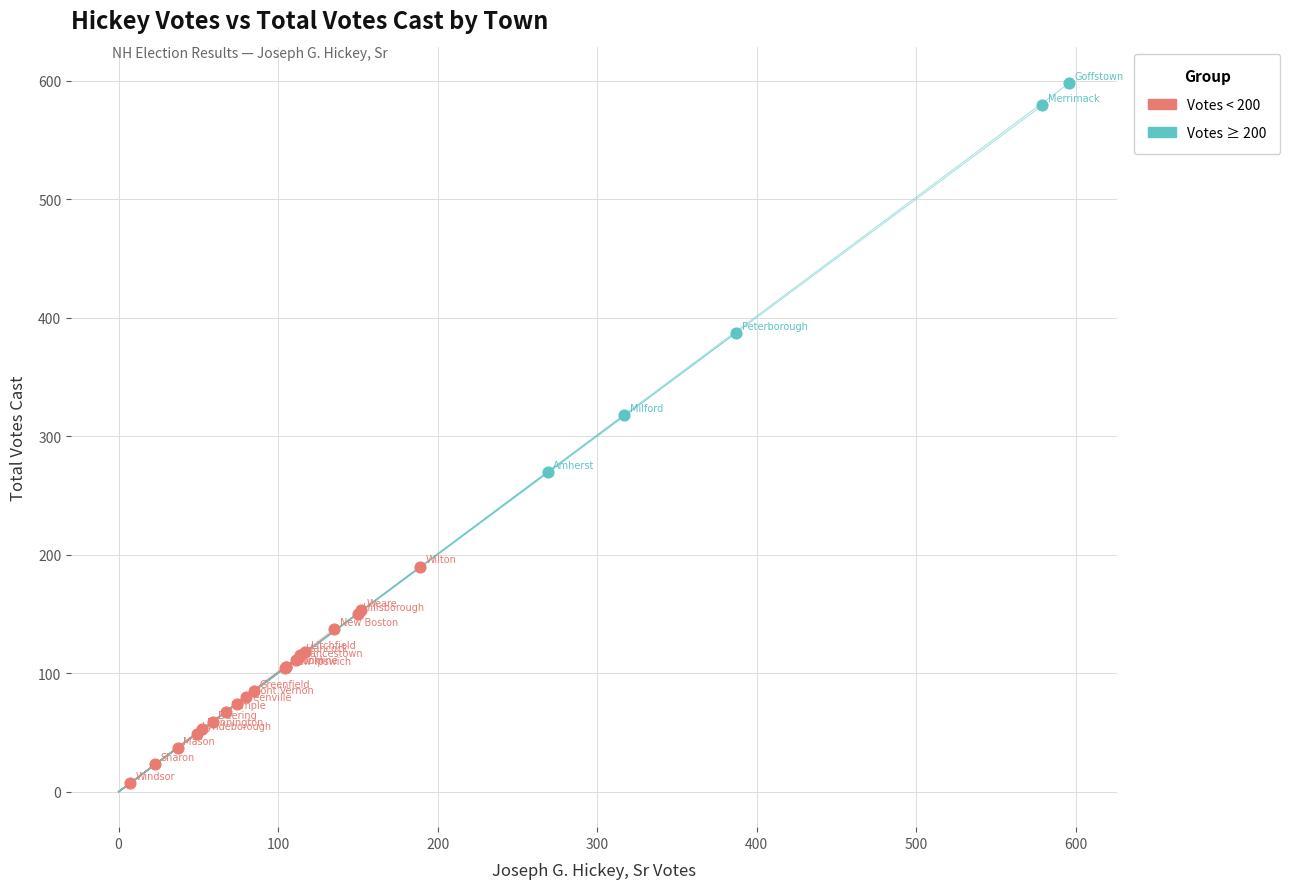

Which series has the largest Y range (max minus min)?

Votes ≥ 200